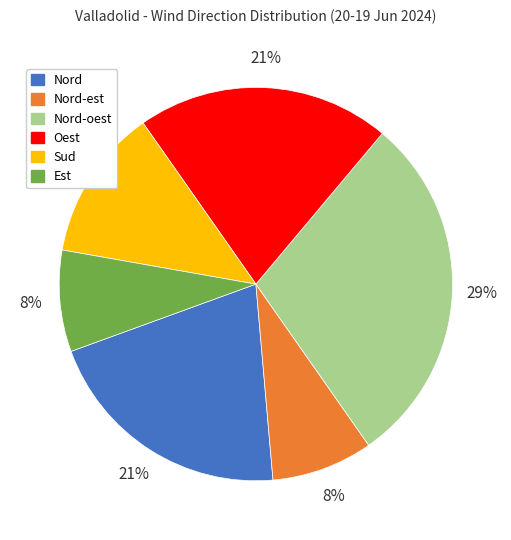

Count the number of slices in the pie.

6